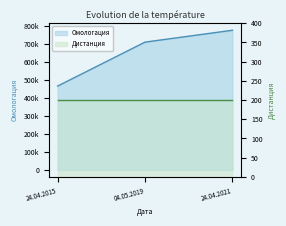

Rank the categories by value from highest to lowest.

24.04.2021, 04.05.2019, 24.04.2015